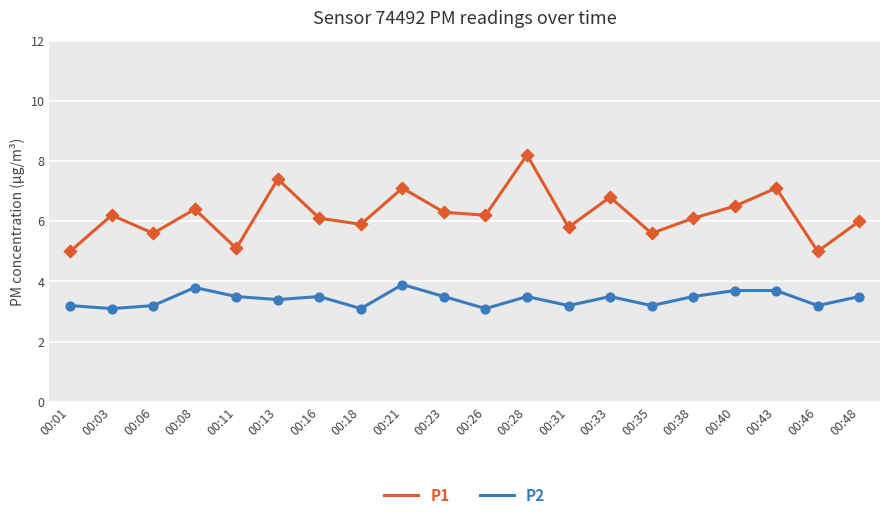

What is the total value across all series at 00:48?

9.5